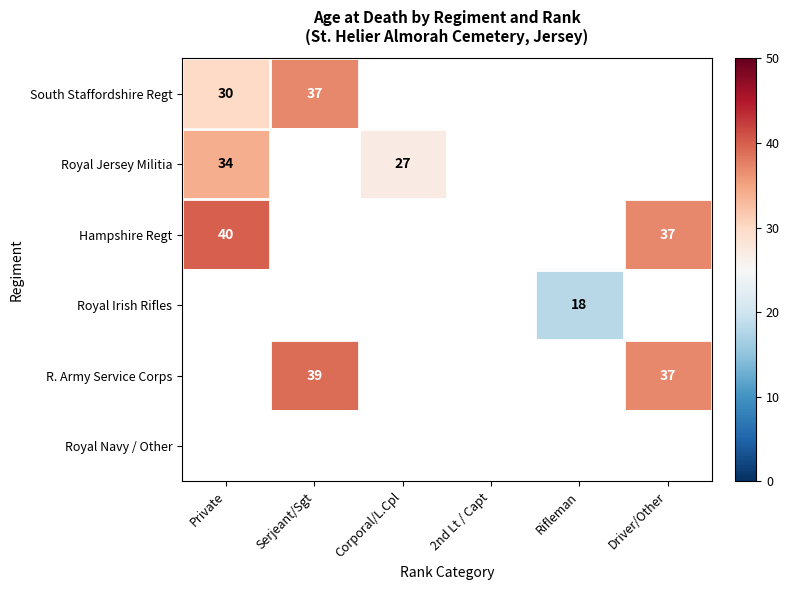

At how many categories does at least one series exceed 20?

4